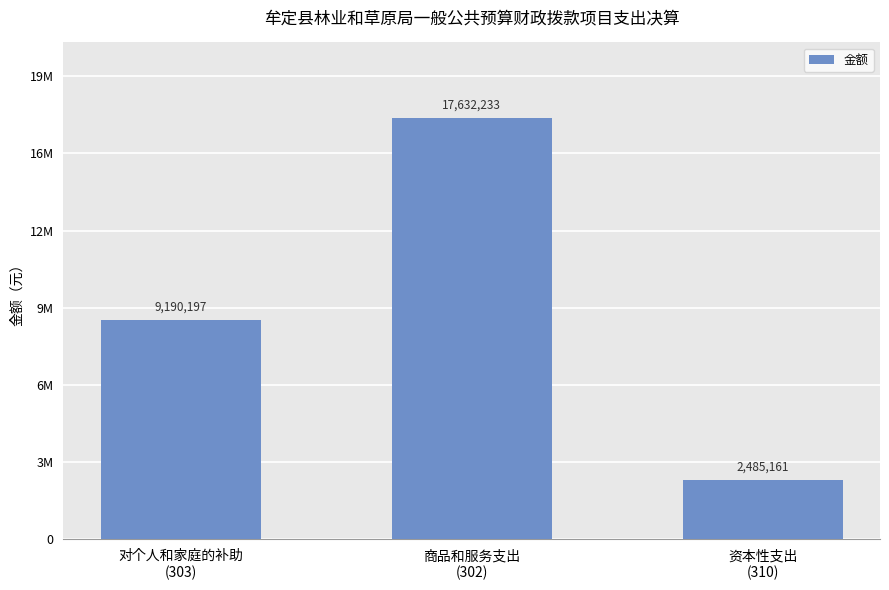

List the labels in order of value, smallest first.

资本性支出
(310), 对个人和家庭的补助
(303), 商品和服务支出
(302)